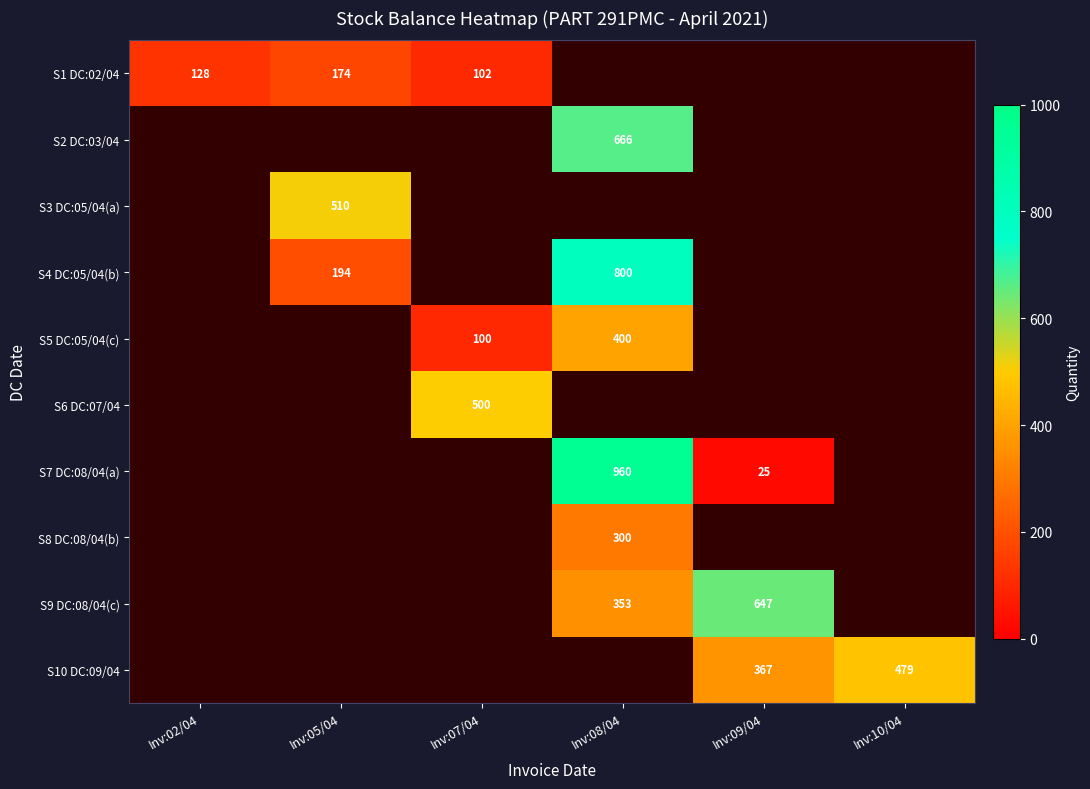

The value of S5 DC:05/04(c) at Inv:08/04 is 219. True or false?

False